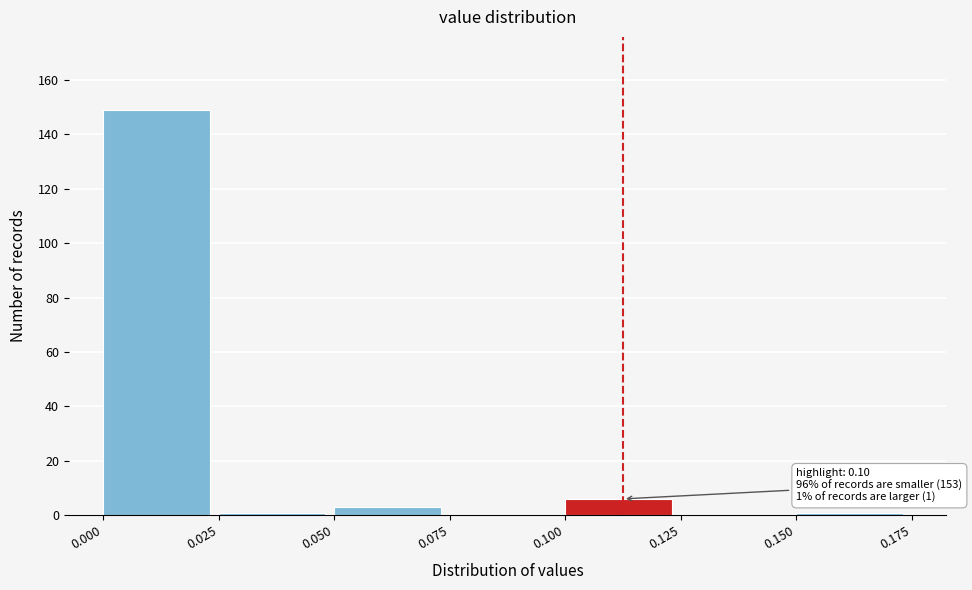

Over which range of the x-axis is the bar tallest?

0.000 to 0.025